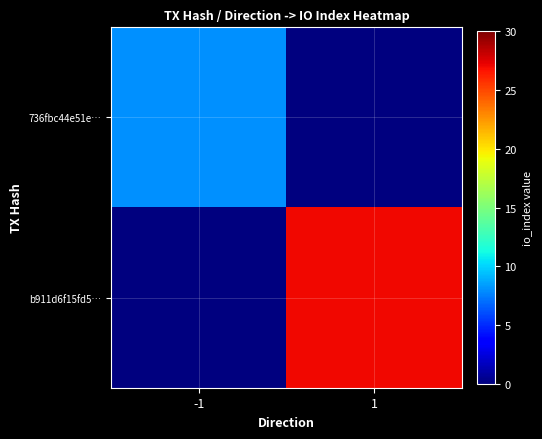

Which series has the largest total across all categories?

b911d6f15fd5…